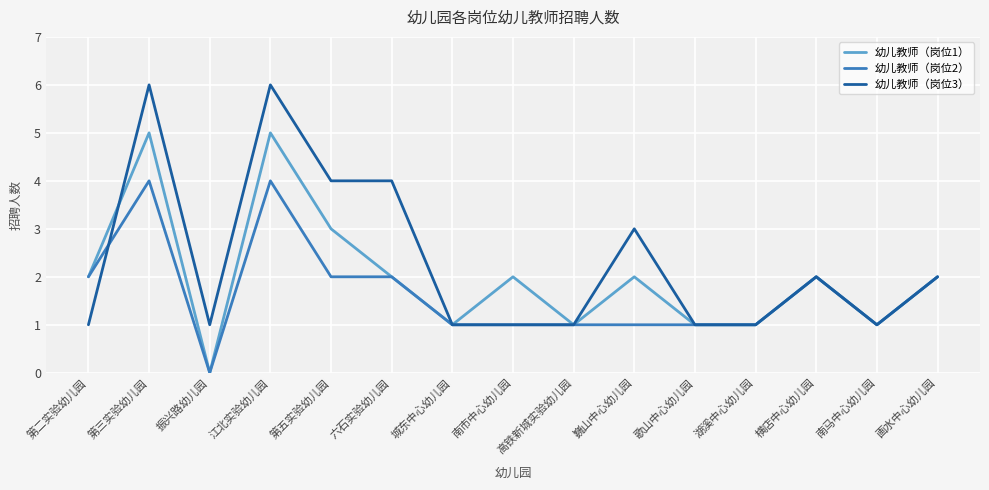

What is the highest value of the 幼儿教师（岗位3） series?

6